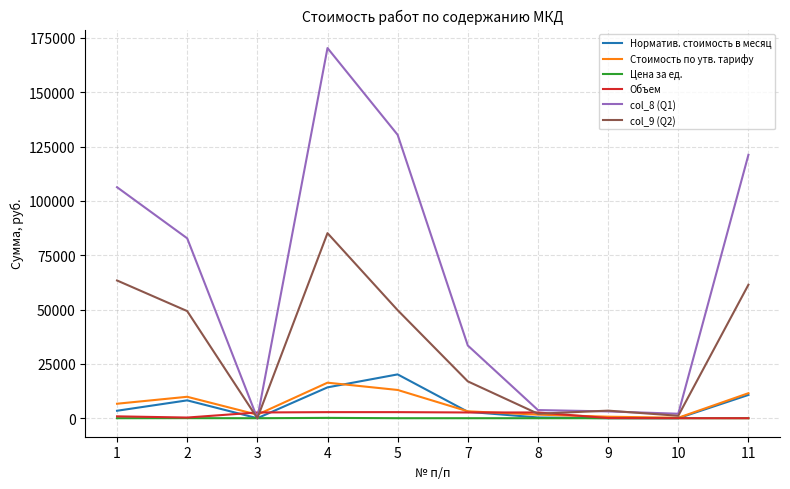

At which category does col_9 (Q2) reach its first local valley?

3